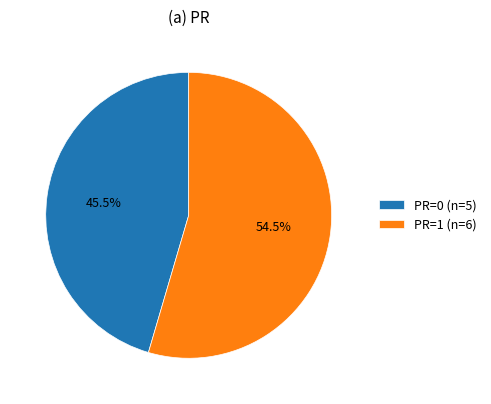

What is the majority slice?

PR=1 (n=6)